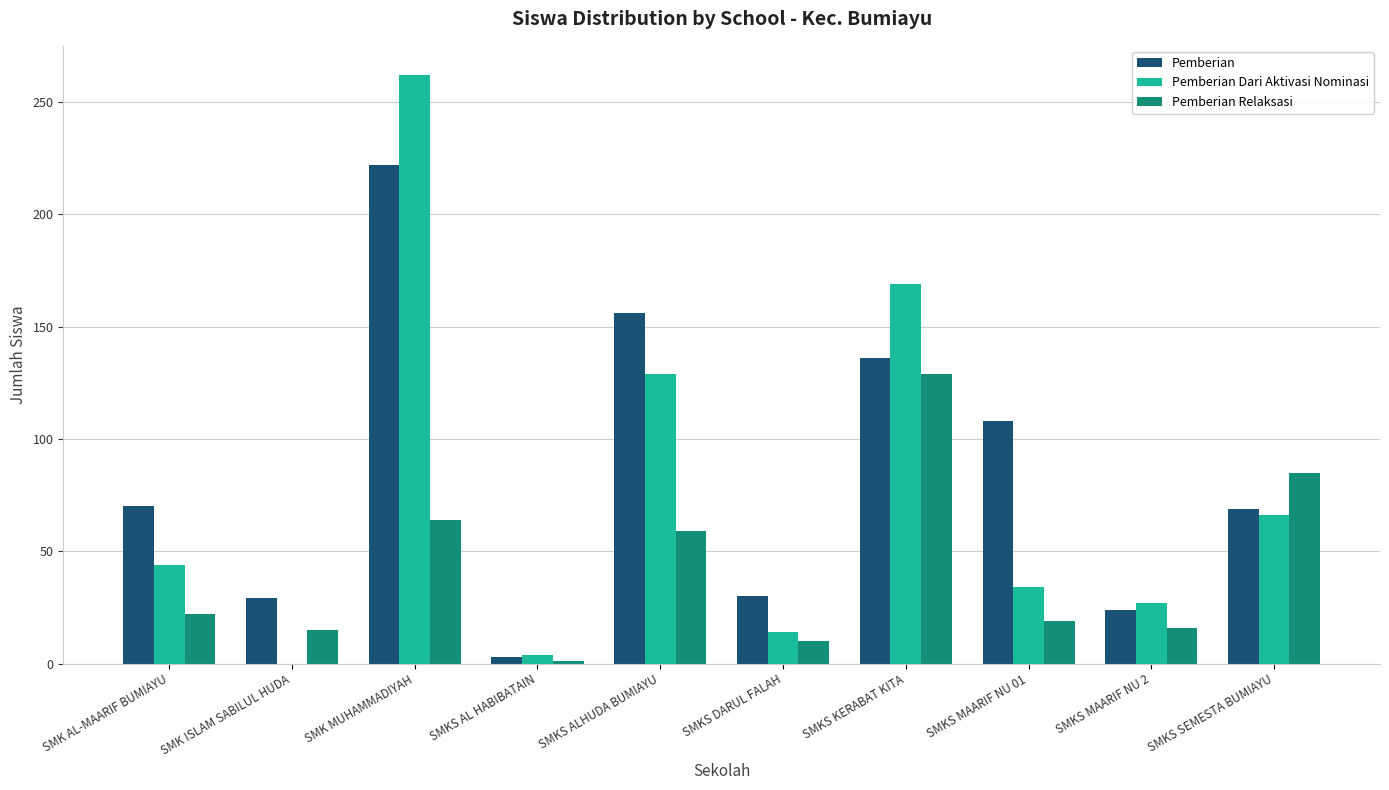

Which series has the largest range (max minus min)?

Pemberian Dari Aktivasi Nominasi